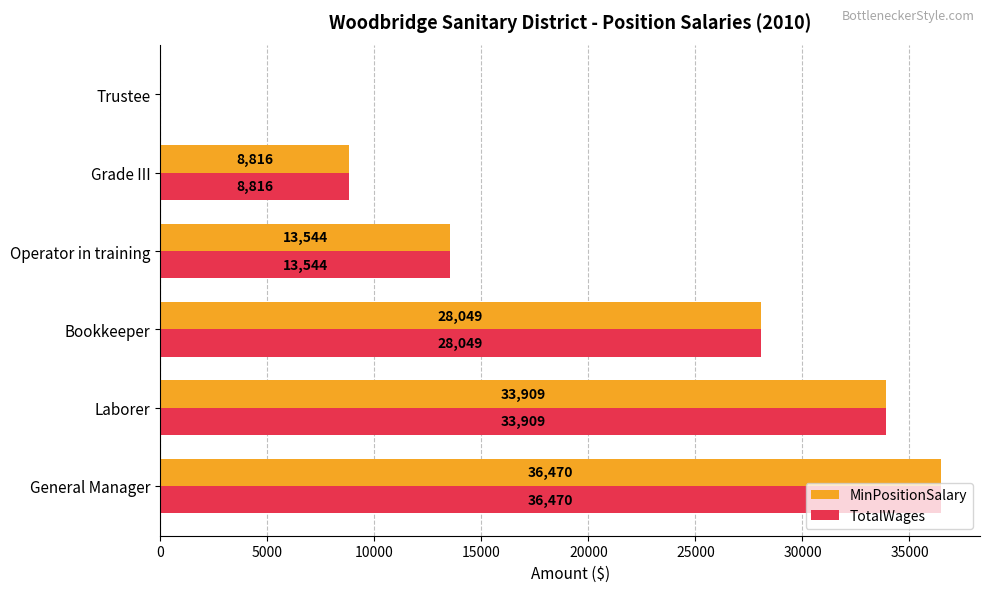

How many distinct data groups are displayed?

2